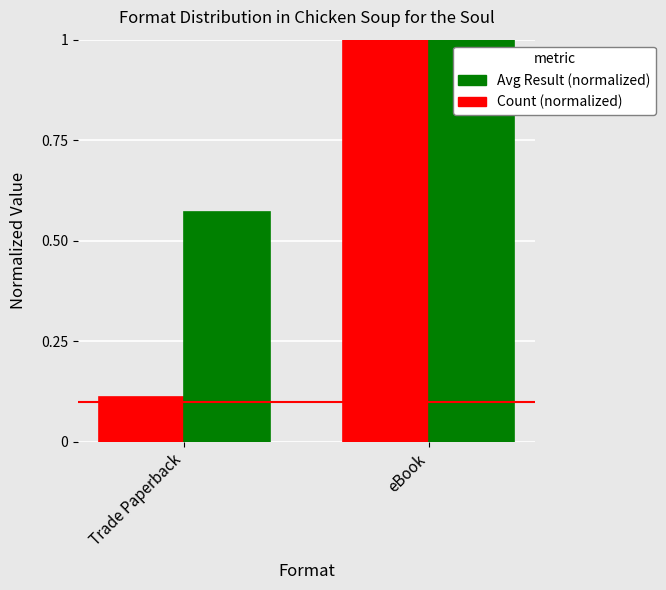

The value of Count (normalized) at Trade Paperback is 0.2. True or false?

False